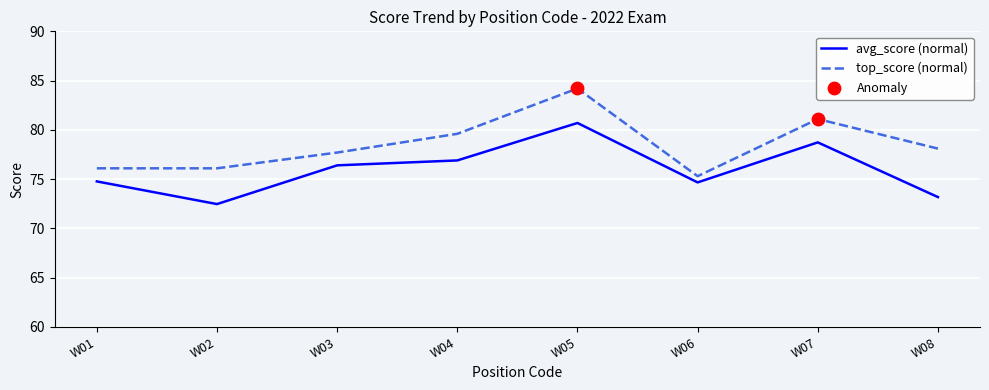

Between W04 and W08, which series saw the biggest shift?

avg_score (normal)